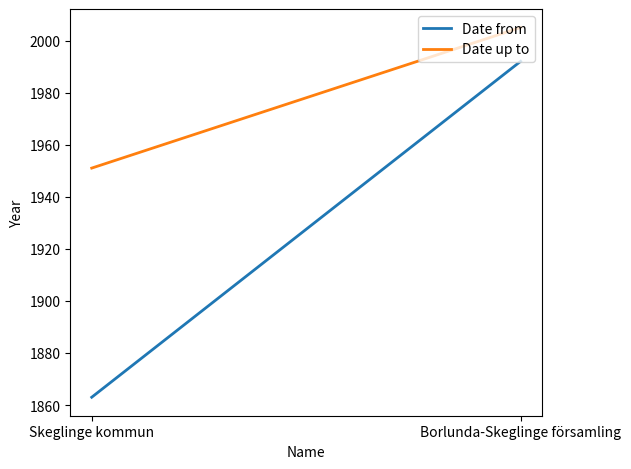

What is the total value across all series at Borlunda-Skeglinge församling?

3997